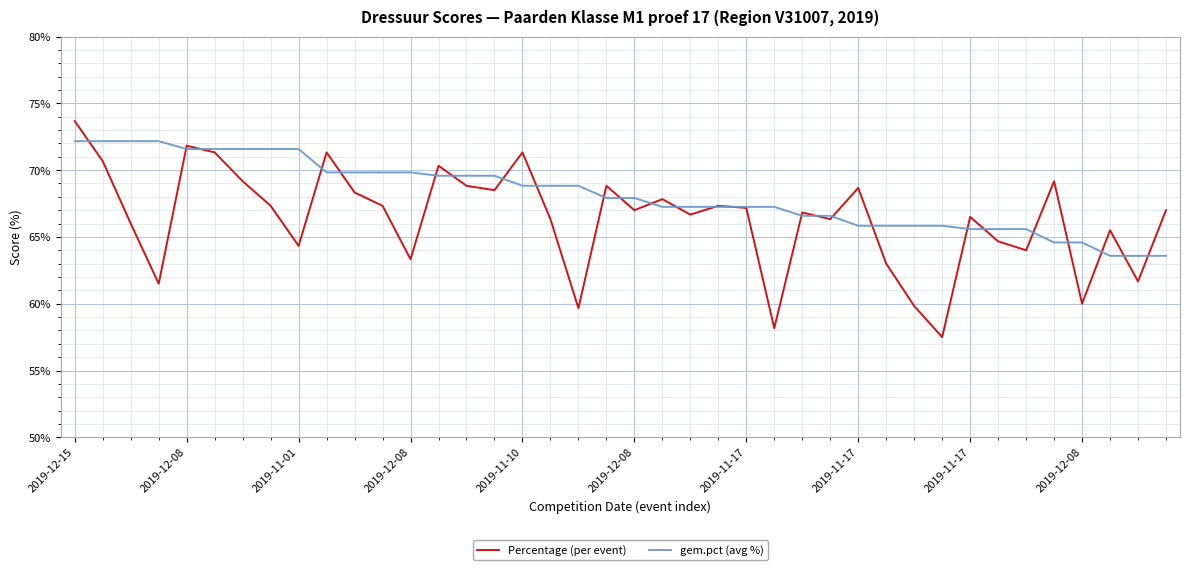

What is the maximum value for gem.pct (avg %)?

72.2